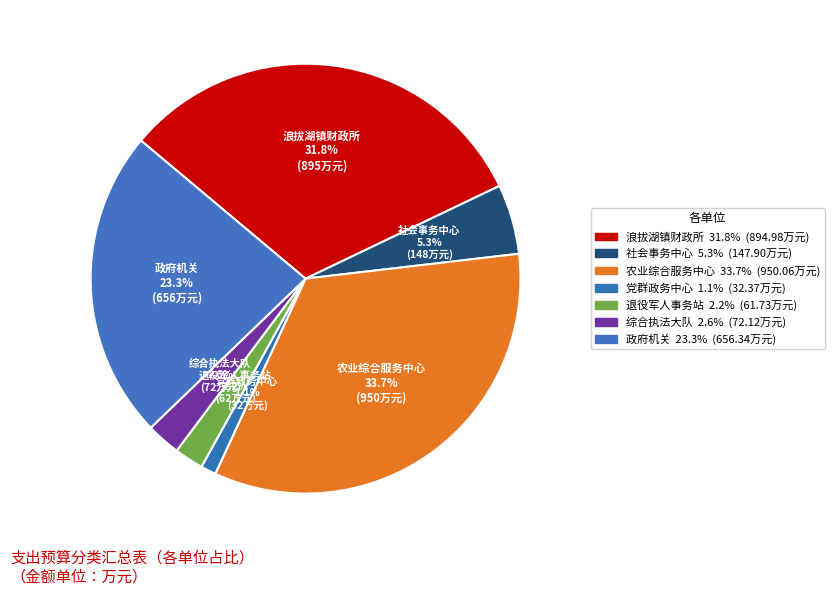

Between 党群政务中心 and 农业综合服务中心, which is larger?

农业综合服务中心